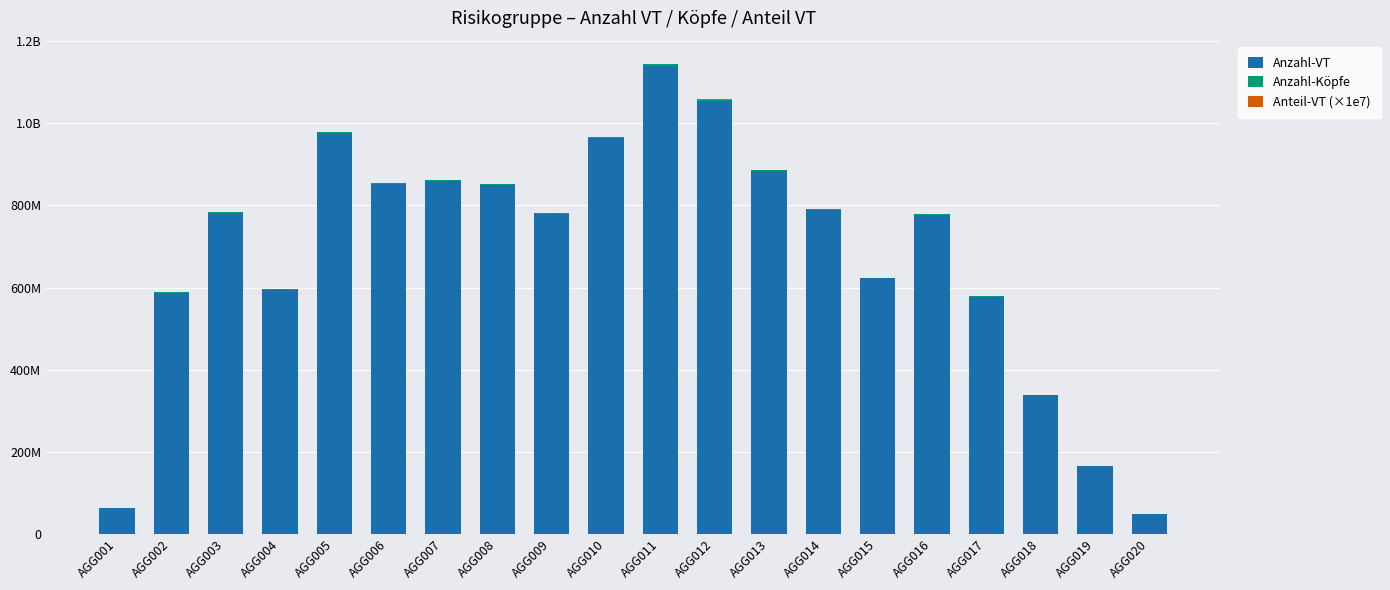

Which has a higher value, AGG015 or AGG016?

AGG016